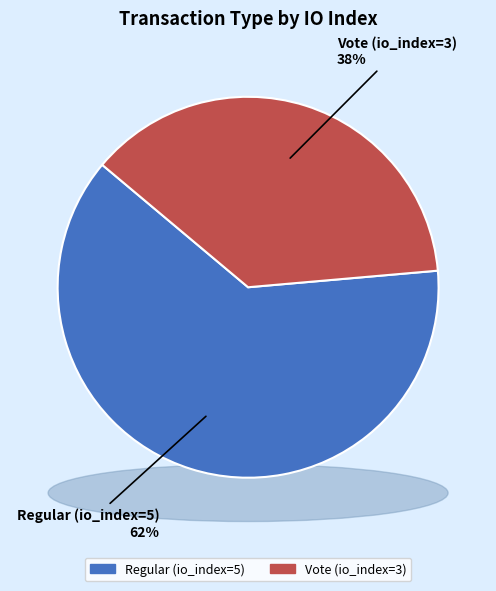

Which slice is the largest?

Regular (io_index=5)